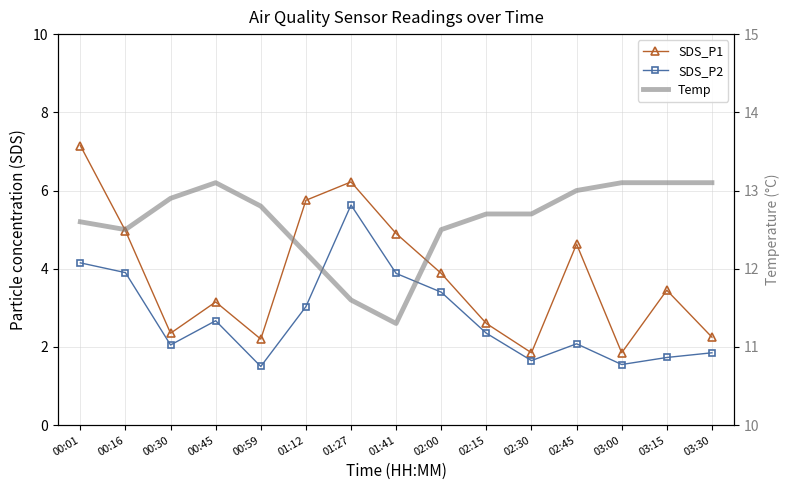

Where is SDS_P1 nearest to the value 4?

02:00